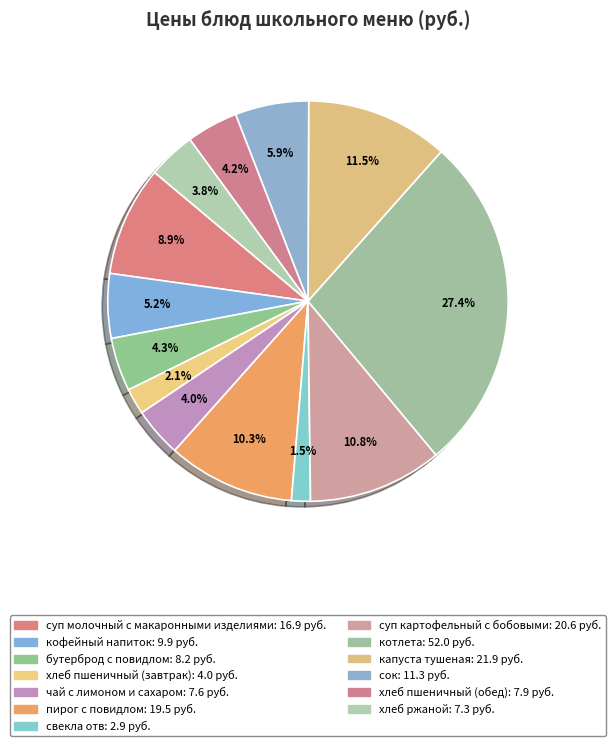

Between капуста тушеная and хлеб ржаной, which is larger?

капуста тушеная